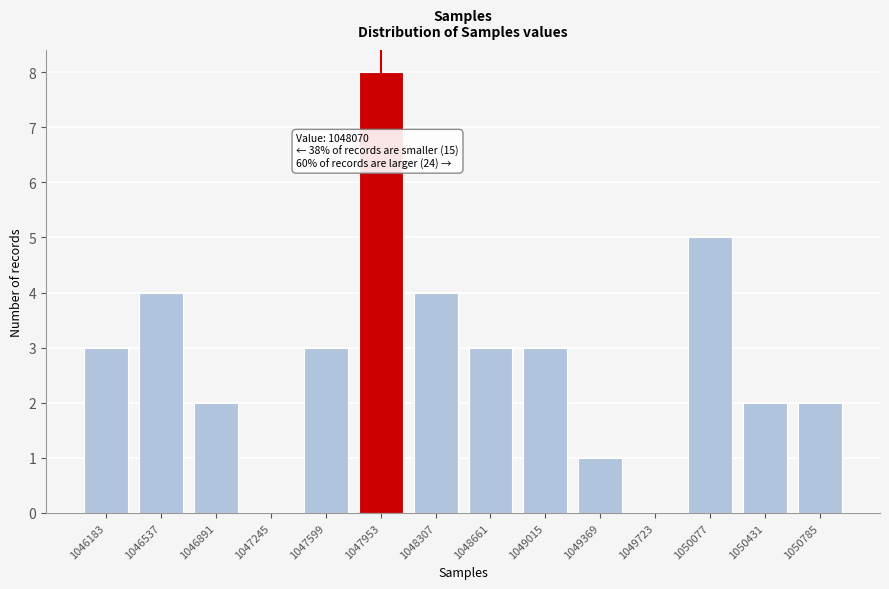

Reading left to right, transcribe all the data shown in this chart.

1046183=3	1046537=4	1046891=2	1047245=0	1047599=3	1047953=8	1048307=4	1048661=3	1049015=3	1049369=1	1049723=0	1050077=5	1050431=2	1050785=2